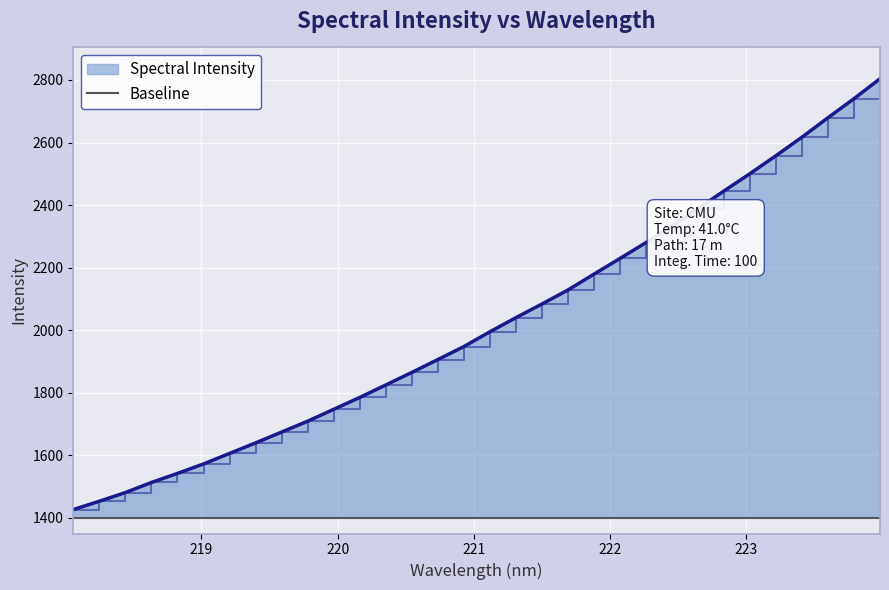

What is the difference between the second highest and second lowest values?

1287.1